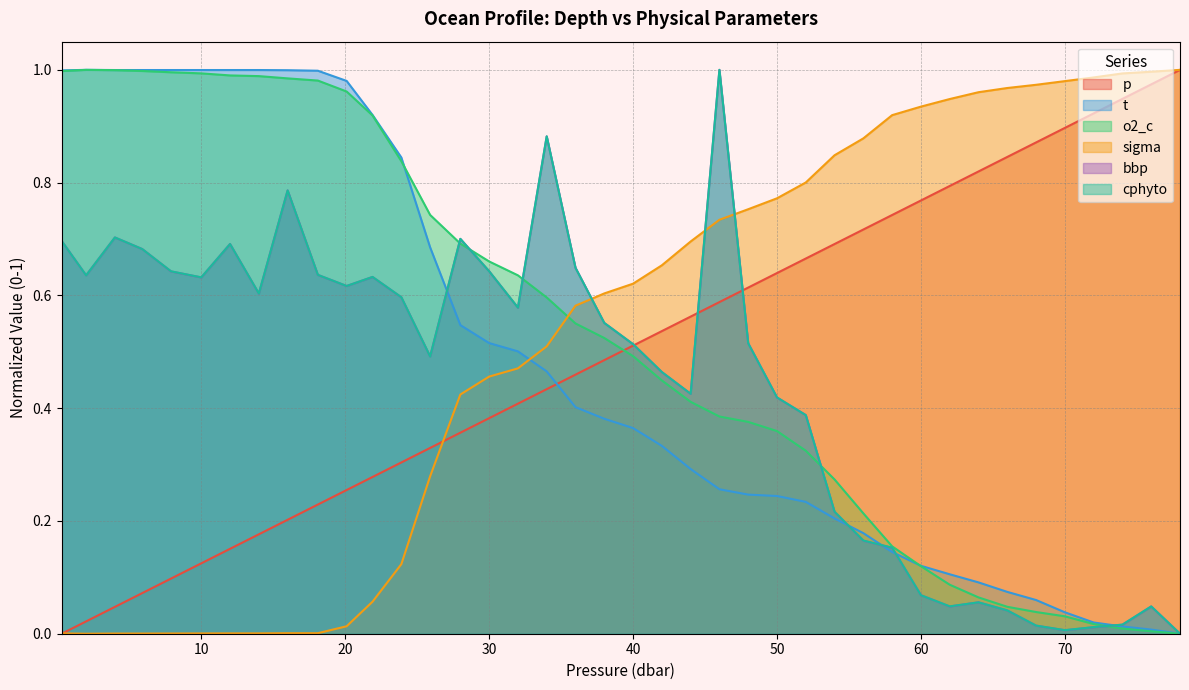

Reading right to left, list all the values displayed in this chart.

p: 1.0	1.0	0.9	0.9	0.9	0.9	0.8	0.8	0.8	0.8	0.7	0.7	0.7	0.7	0.6	0.6	0.6	0.6	0.5	0.5	0.5	0.5	0.4	0.4	0.4	0.4	0.3	0.3	0.3	0.3	0.2	0.2	0.2	0.2	0.1	0.1	0.1	0.0	0.0	0.0
t: 0.0	0.0	0.0	0.0	0.0	0.1	0.1	0.1	0.1	0.1	0.1	0.2	0.2	0.2	0.2	0.2	0.3	0.3	0.3	0.4	0.4	0.4	0.5	0.5	0.5	0.5	0.7	0.8	0.9	1.0	1.0	1.0	1.0	1.0	1.0	1.0	1.0	1.0	1.0	1.0
o2_c: 0.0	0.0	0.0	0.0	0.0	0.0	0.0	0.1	0.1	0.1	0.2	0.2	0.3	0.3	0.4	0.4	0.4	0.4	0.4	0.5	0.5	0.6	0.6	0.6	0.7	0.7	0.7	0.8	0.9	1.0	1.0	1.0	1.0	1.0	1.0	1.0	1.0	1.0	1.0	1.0
sigma: 1.0	1.0	1.0	1.0	1.0	1.0	1.0	1.0	0.9	0.9	0.9	0.9	0.8	0.8	0.8	0.8	0.7	0.7	0.7	0.6	0.6	0.6	0.5	0.5	0.5	0.4	0.3	0.1	0.1	0.0	0.0	0.0	0.0	0.0	0.0	0.0	0.0	0.0	0.0	0.0
bbp: 0.0	0.0	0.0	0.0	0.0	0.0	0.0	0.1	0.0	0.1	0.2	0.2	0.2	0.4	0.4	0.5	1.0	0.4	0.5	0.5	0.6	0.6	0.9	0.6	0.6	0.7	0.5	0.6	0.6	0.6	0.6	0.8	0.6	0.7	0.6	0.6	0.7	0.7	0.6	0.7
cphyto: 0.0	0.0	0.0	0.0	0.0	0.0	0.0	0.1	0.0	0.1	0.2	0.2	0.2	0.4	0.4	0.5	1.0	0.4	0.5	0.5	0.6	0.6	0.9	0.6	0.6	0.7	0.5	0.6	0.6	0.6	0.6	0.8	0.6	0.7	0.6	0.6	0.7	0.7	0.6	0.7